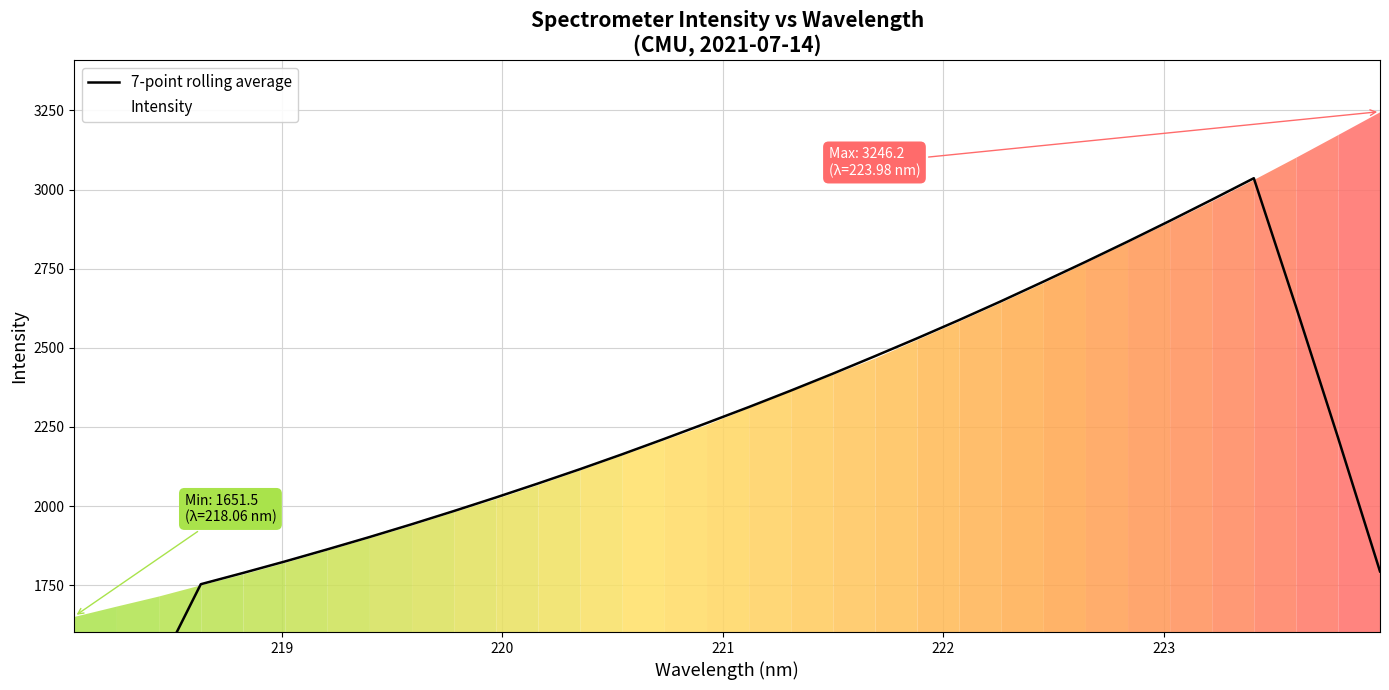

What is the greatest value displayed?

3035.8